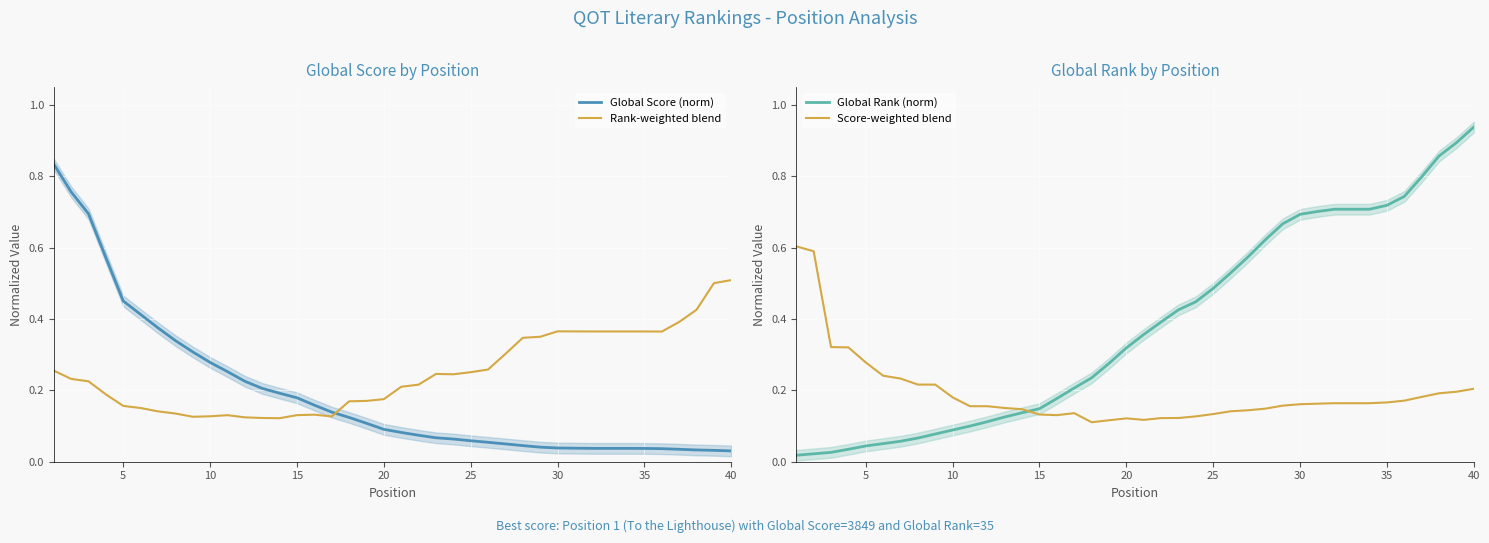

True or false: Global Rank (norm) and Rank-weighted blend intersect in this chart.

True